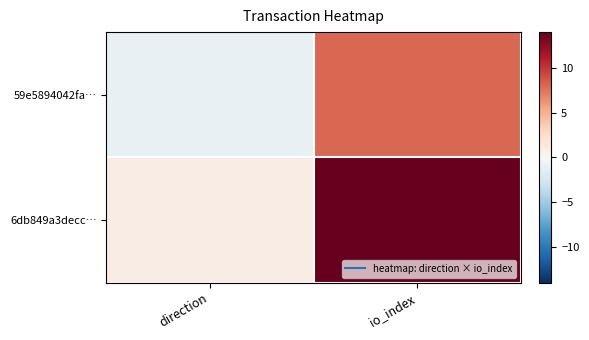

Rank the series at io_index from highest to lowest value.

6db849a3decc…, 59e5894042fa…